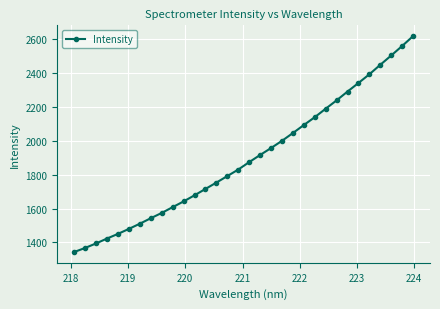

True or false: there are more than 2 points higher than both neighbors.

False